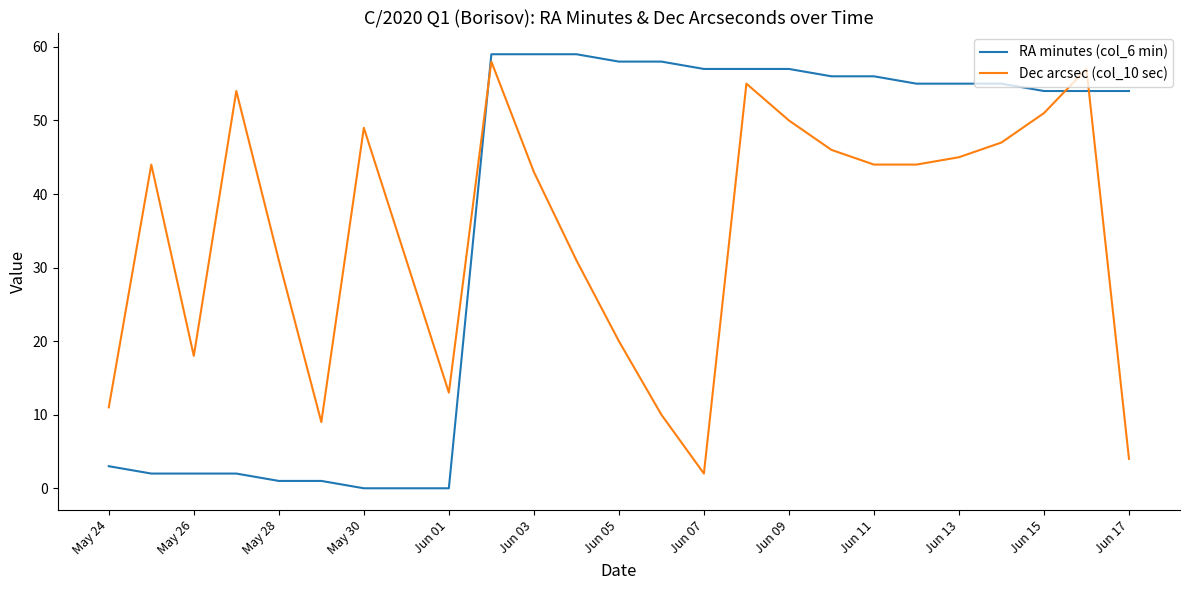

Which series has the widest spread of values?

RA minutes (col_6 min)